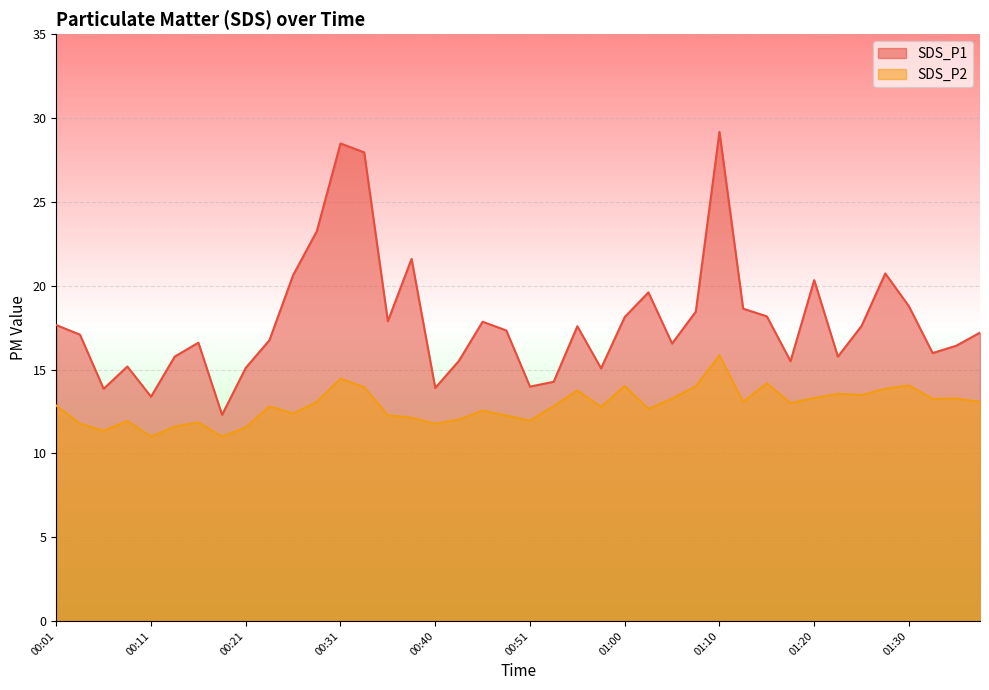

In SDS_P1, how many points are lower than both neighbors (excluding endpoints)?

11